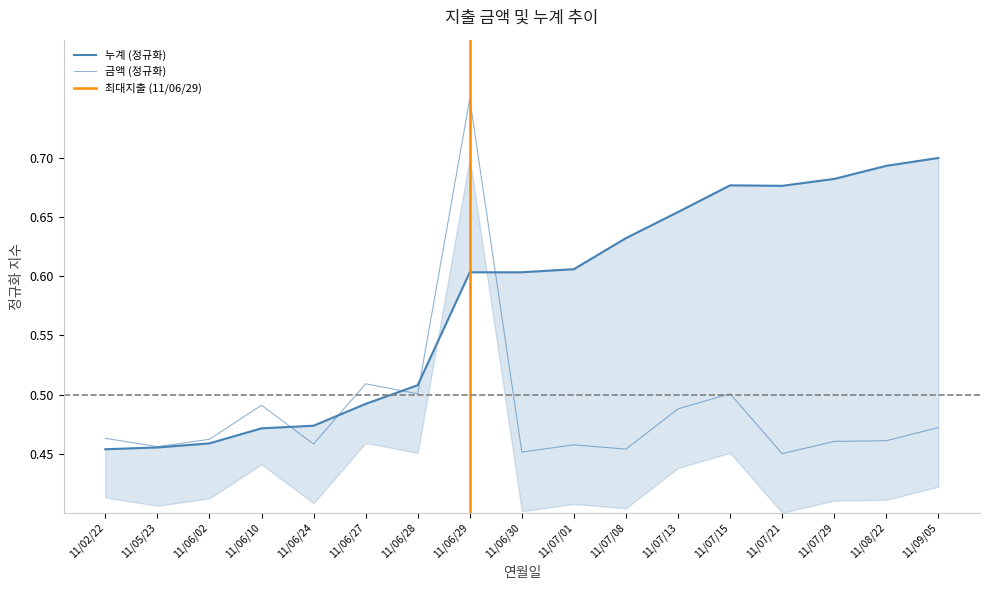

Rank the categories by 금액 value from highest to lowest.

11/06/29, 11/06/27, 11/06/28, 11/07/15, 11/06/10, 11/07/13, 11/09/05, 11/02/22, 11/06/02, 11/08/22, 11/07/29, 11/06/24, 11/07/01, 11/05/23, 11/07/08, 11/06/30, 11/07/21